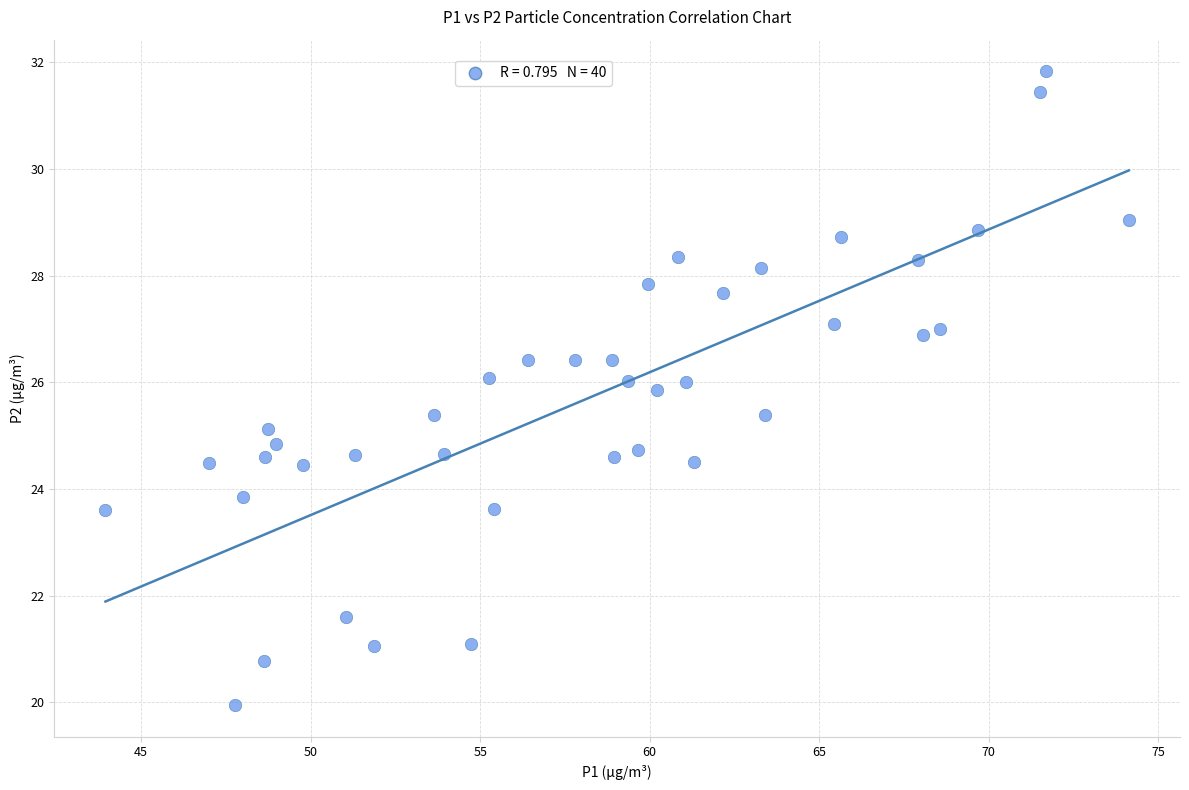

What is the range of X values (max minus min)?

30.2